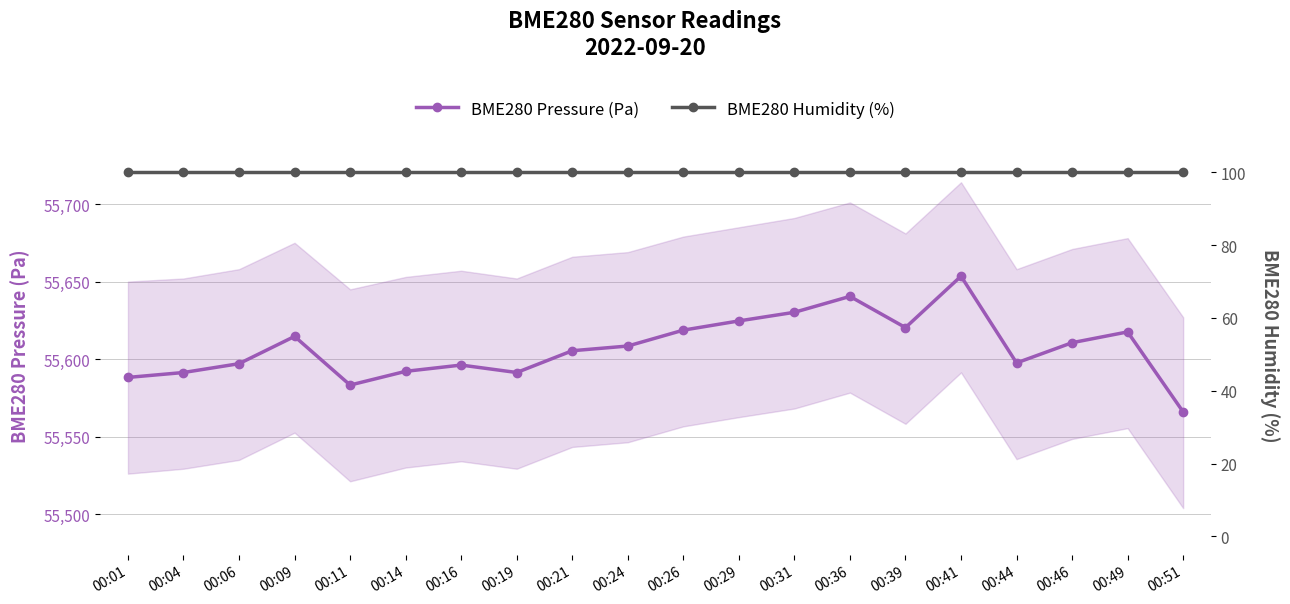

True or false: BME280 Humidity (%) and BME280 Pressure (Pa) cross at least once.

False